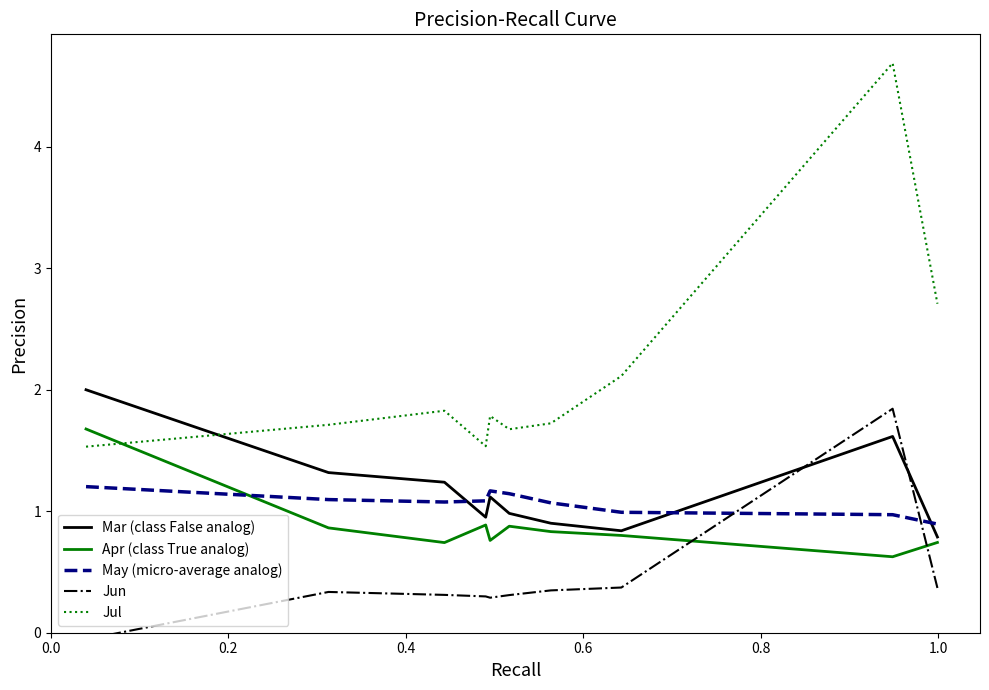

In Jul, how many points are higher than both neighbors (excluding endpoints)?

3